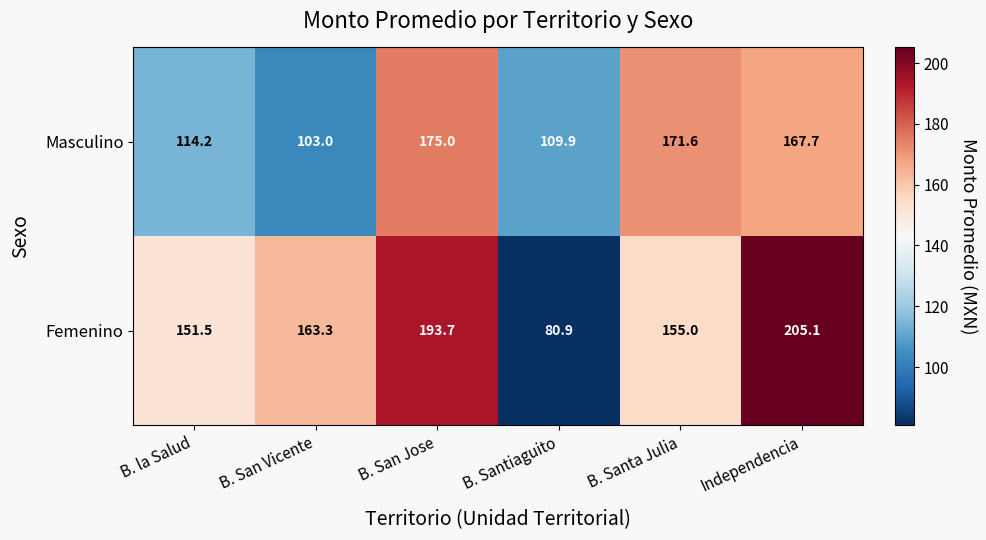

Which category has the lowest value across all series?

B. Santiaguito